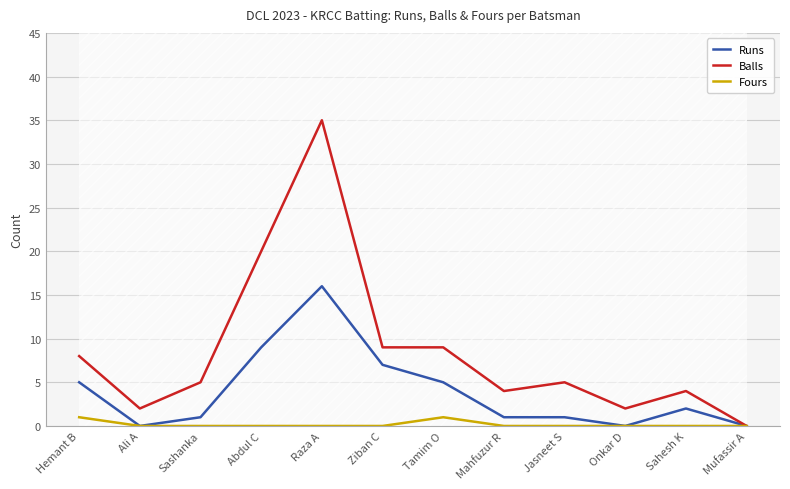

What is the spread (max minus min) of values at Abdul C?

20